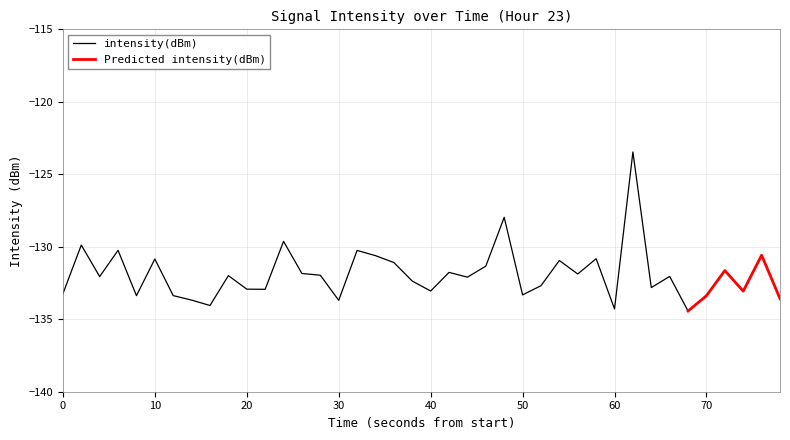

How many interior local peaks (higher than both neighbors) does the data have?

14